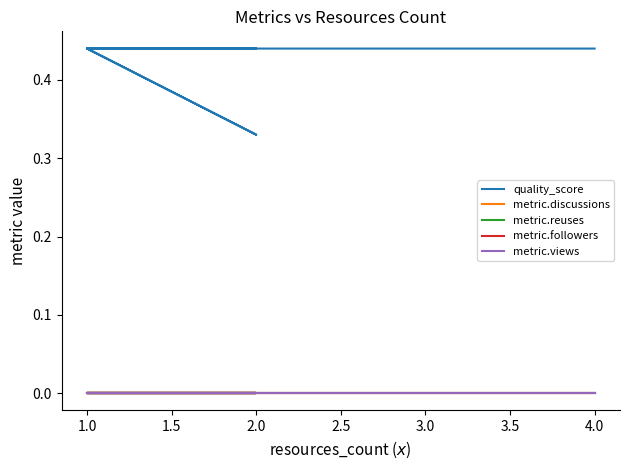

True or false: metric.discussions has more than 0 points higher than both neighbors.

False